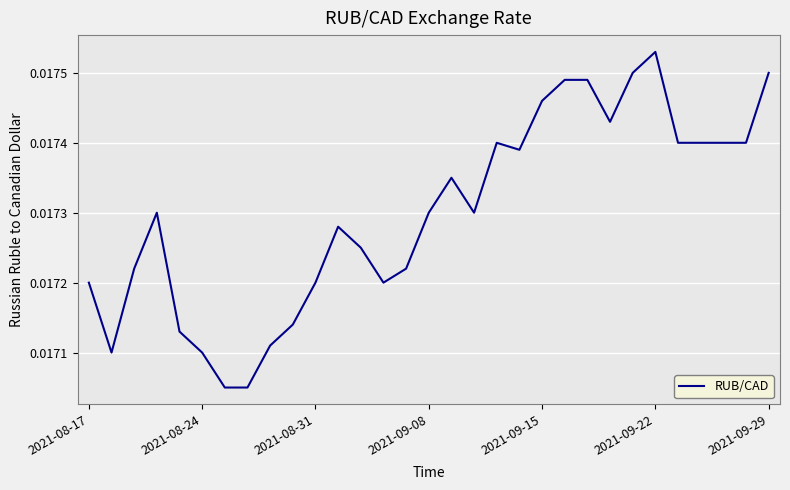

How many lines are shown in the chart?

1